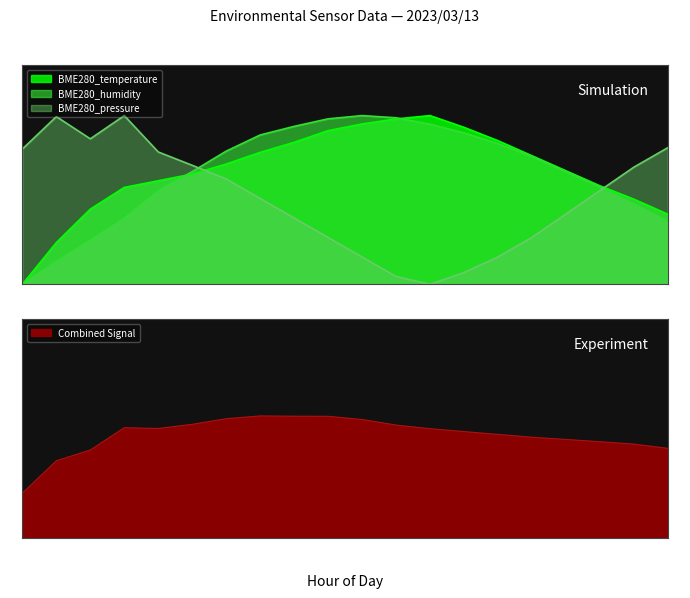

Reading right to left, transcribe all the data shown in this chart.

BME280_temperature: 19:00=0.4	18:00=0.5	17:00=0.6	16:00=0.7	15:00=0.8	14:00=0.9	13:00=0.9	12:00=1.0	11:00=1.0	10:00=1.0	09:00=0.9	08:00=0.8	07:00=0.8	06:00=0.7	05:00=0.7	04:00=0.6	03:00=0.6	02:00=0.4	01:00=0.2	00:00=0.0
BME280_humidity: 19:00=0.4	18:00=0.5	17:00=0.6	16:00=0.7	15:00=0.8	14:00=0.8	13:00=0.9	12:00=0.9	11:00=1.0	10:00=1.0	09:00=1.0	08:00=0.9	07:00=0.9	06:00=0.8	05:00=0.7	04:00=0.6	03:00=0.4	02:00=0.3	01:00=0.1	00:00=0.0
BME280_pressure: 19:00=0.8	18:00=0.7	17:00=0.6	16:00=0.4	15:00=0.3	14:00=0.2	13:00=0.1	12:00=0.0	11:00=0.0	10:00=0.2	09:00=0.3	08:00=0.4	07:00=0.5	06:00=0.6	05:00=0.7	04:00=0.8	03:00=1.0	02:00=0.9	01:00=1.0	00:00=0.8